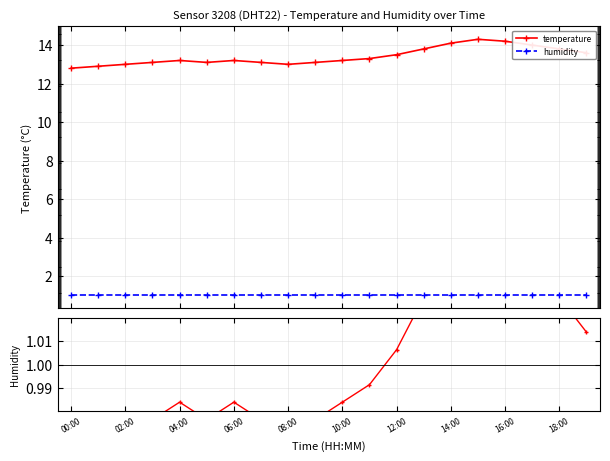

True or false: humidity has more than 0 points higher than both neighbors.

False